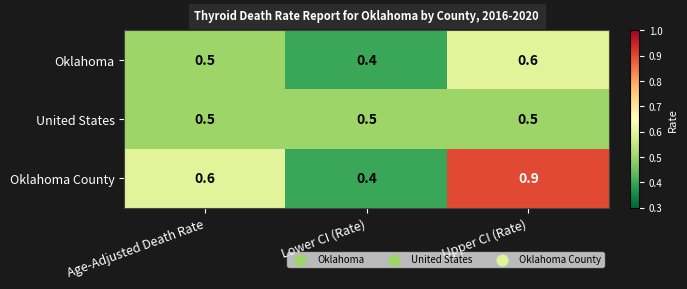

At which category does the chart reach its peak across all series?

Upper CI (Rate)